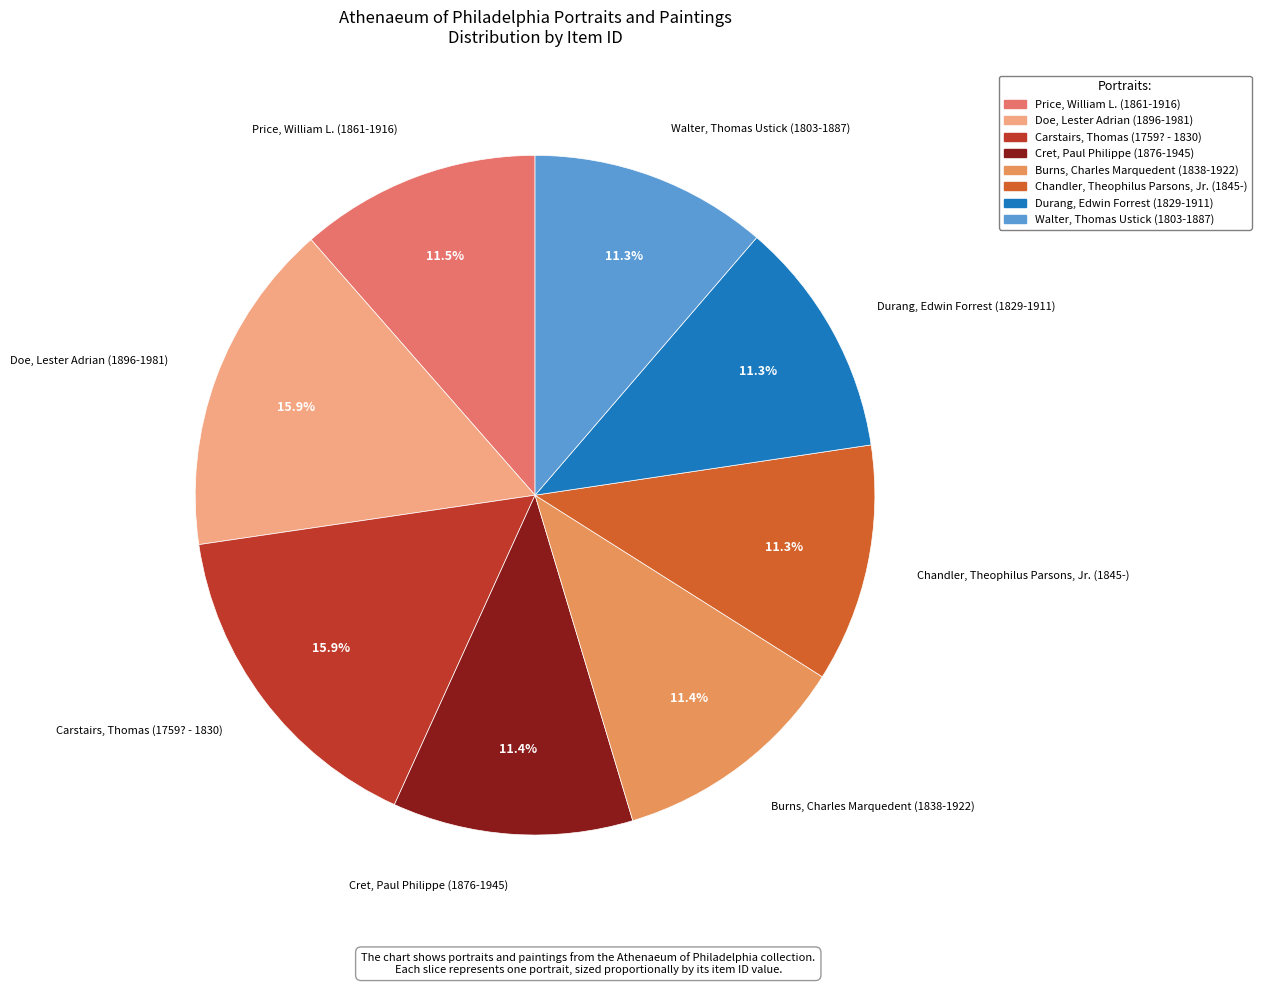

How many segments does this pie chart have?

8